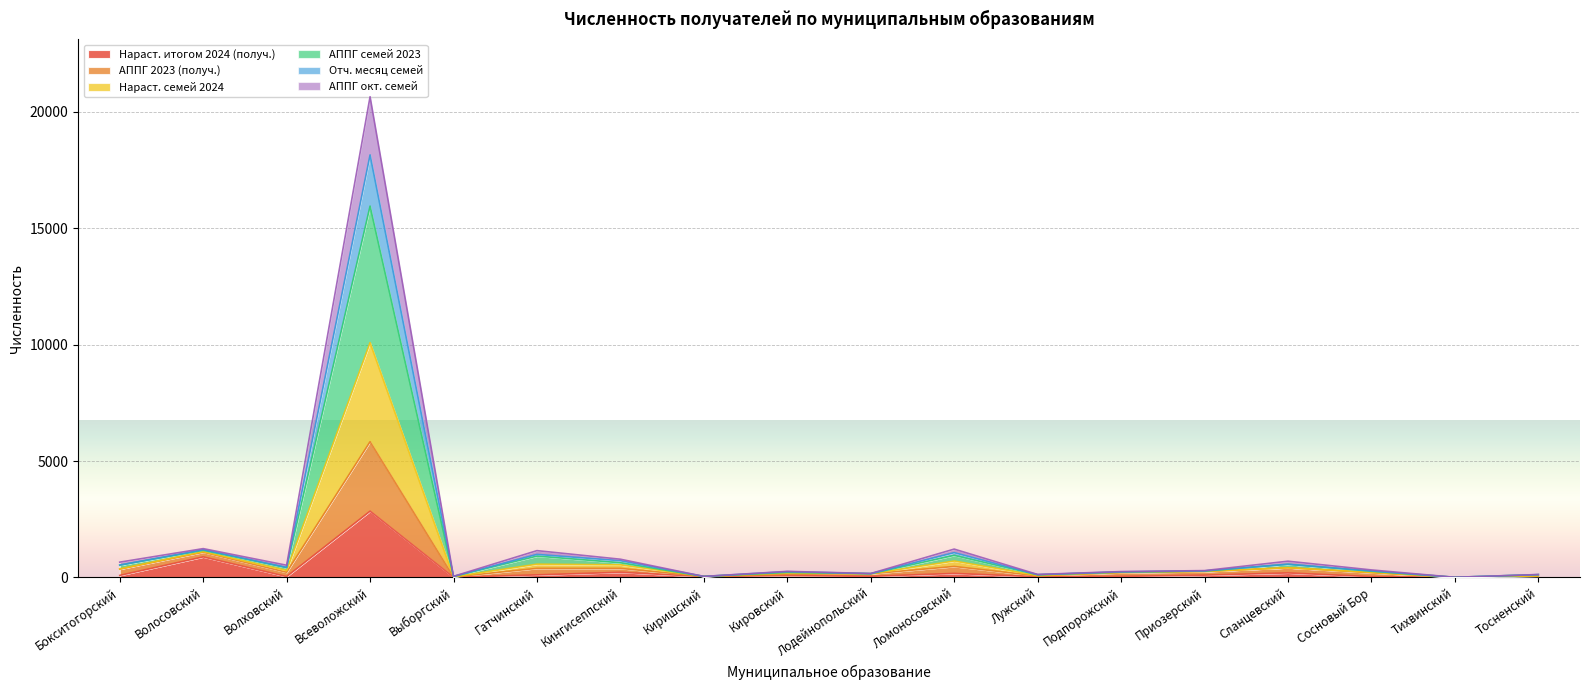

What is the maximum value shown in the chart?

20652